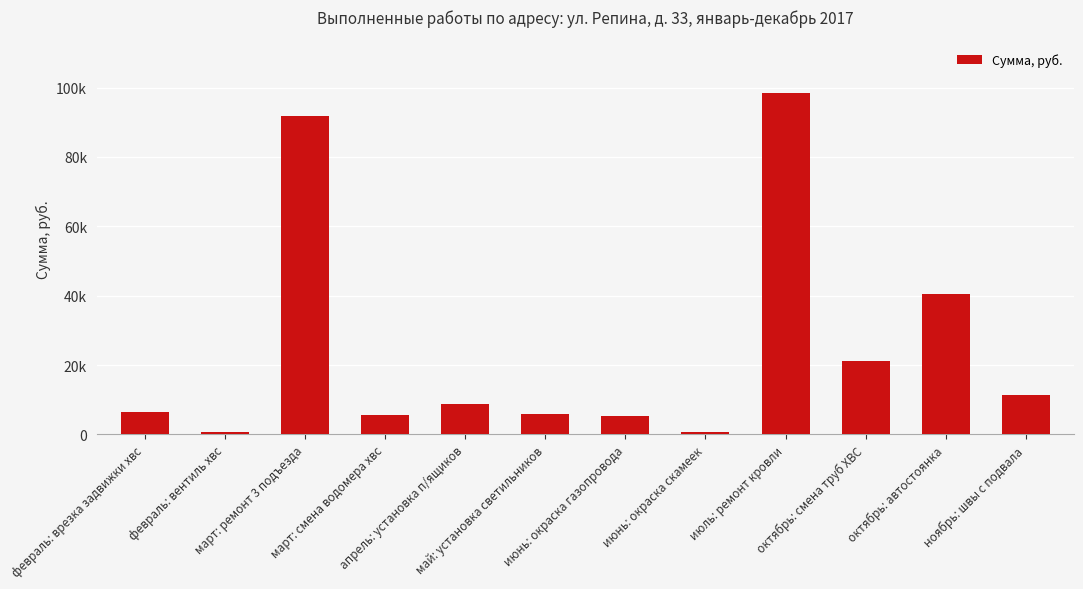

Are the bars horizontal?

No